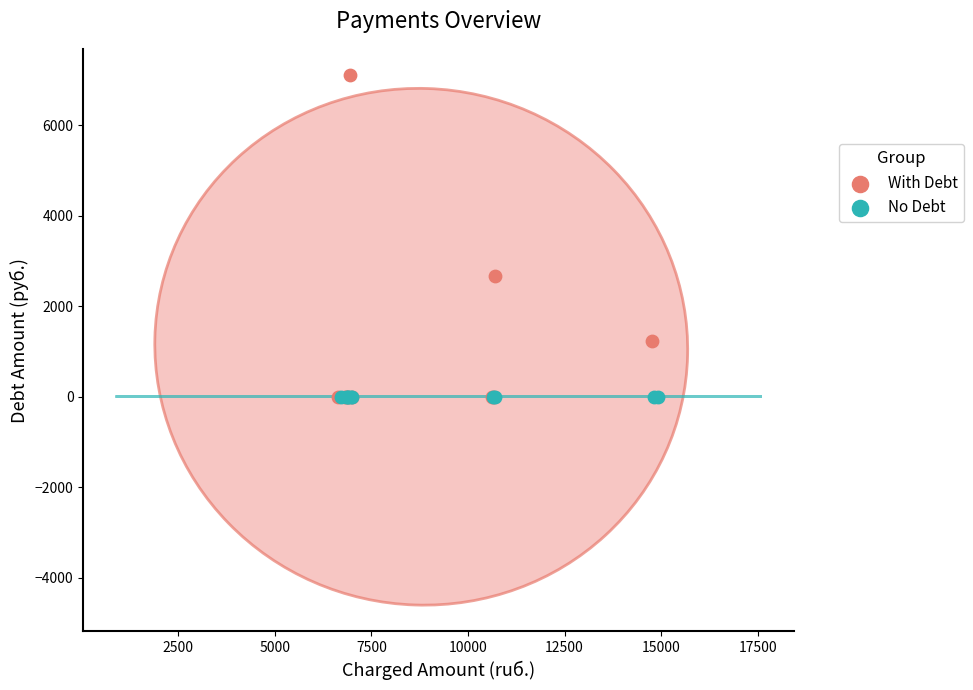

Which series contains the highest Y value?

With Debt